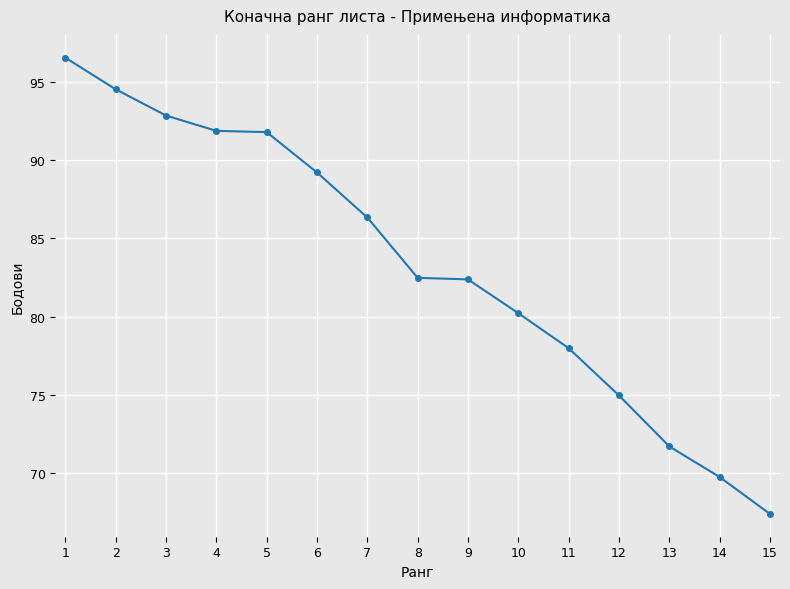

What is the difference between the second highest and minimum values?

27.2